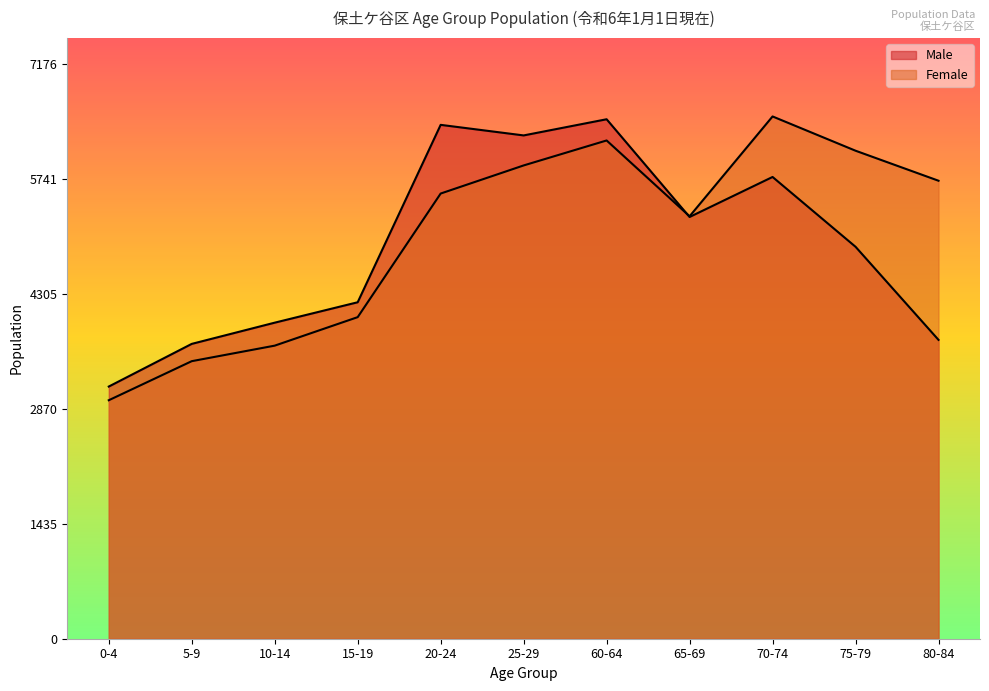

The value of Female at 65-69 is 9195. True or false?

False